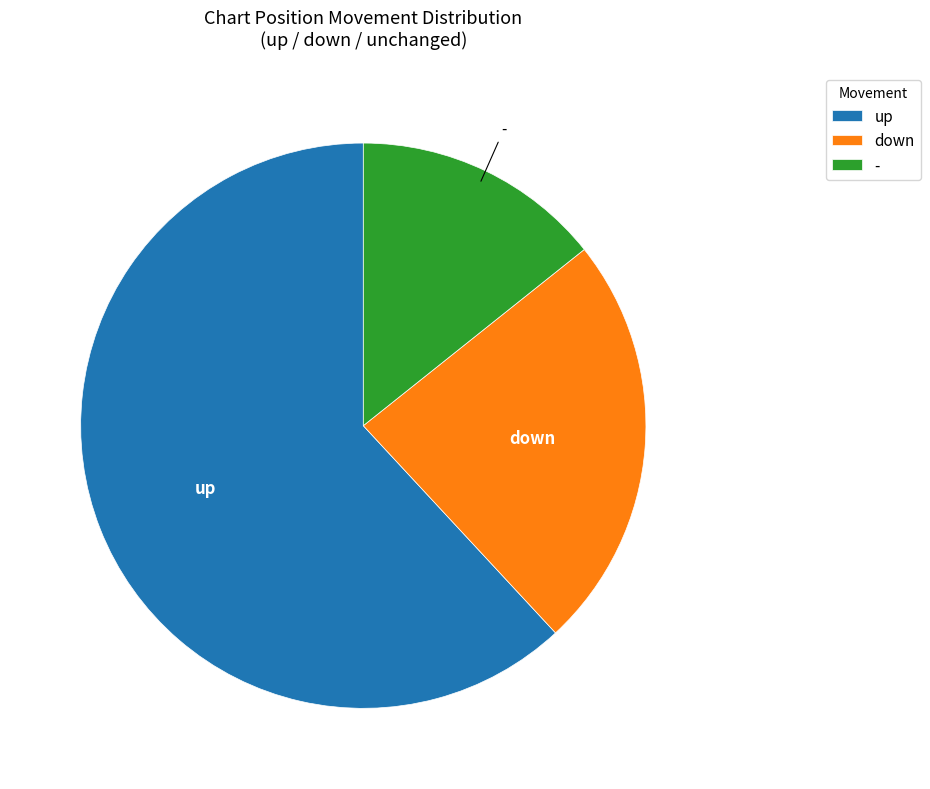

Is there any slice that represents more than half of the pie?

Yes